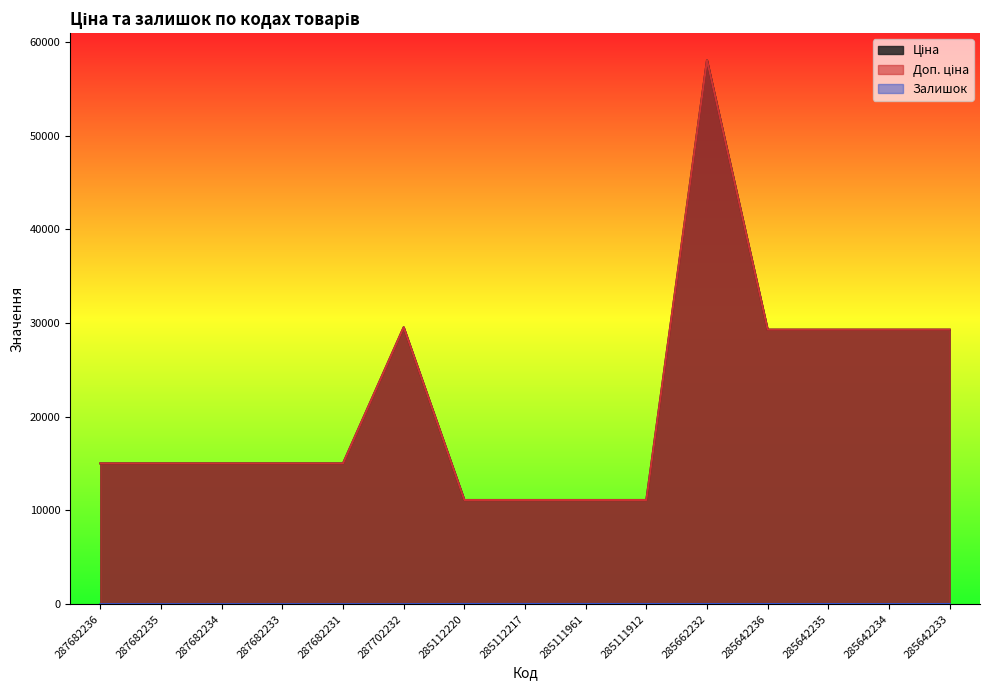

Reading left to right, list all the values displayed in this chart.

Ціна: 15019.2	15019.2	15019.2	15019.2	15019.2	29548.9	11113.6	11113.6	11113.6	11113.6	58037.0	29294.9	29294.9	29294.9	29294.9
Доп. ціна: 15019.2	15019.2	15019.2	15019.2	15019.2	29548.9	11113.6	11113.6	11113.6	11113.6	58037.0	29294.9	29294.9	29294.9	29294.9
Залишок: 0.0	0.0	0.0	0.0	0.0	0.0	17.0	17.0	16.0	14.0	13.0	12.0	11.0	8.0	14.0